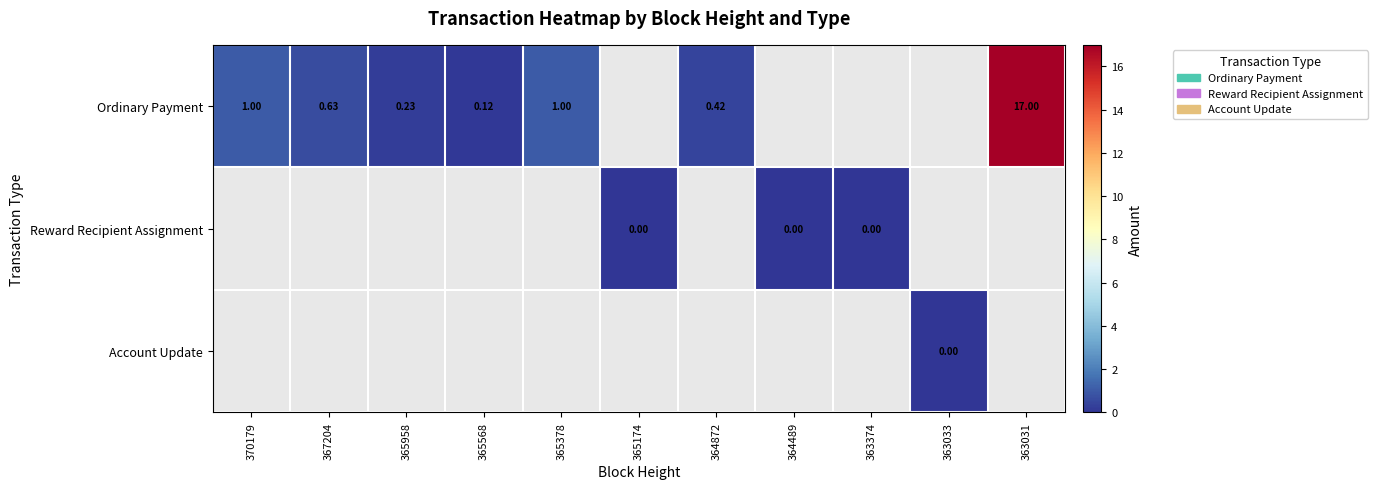

Is the value of Reward Recipient Assignment at 364489 greater than the value of Ordinary Payment at 367204?

No